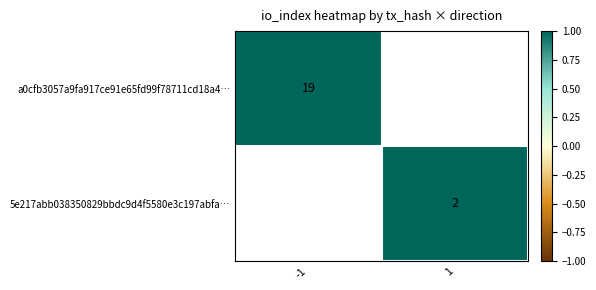

Which category has the highest value across all series?

-1